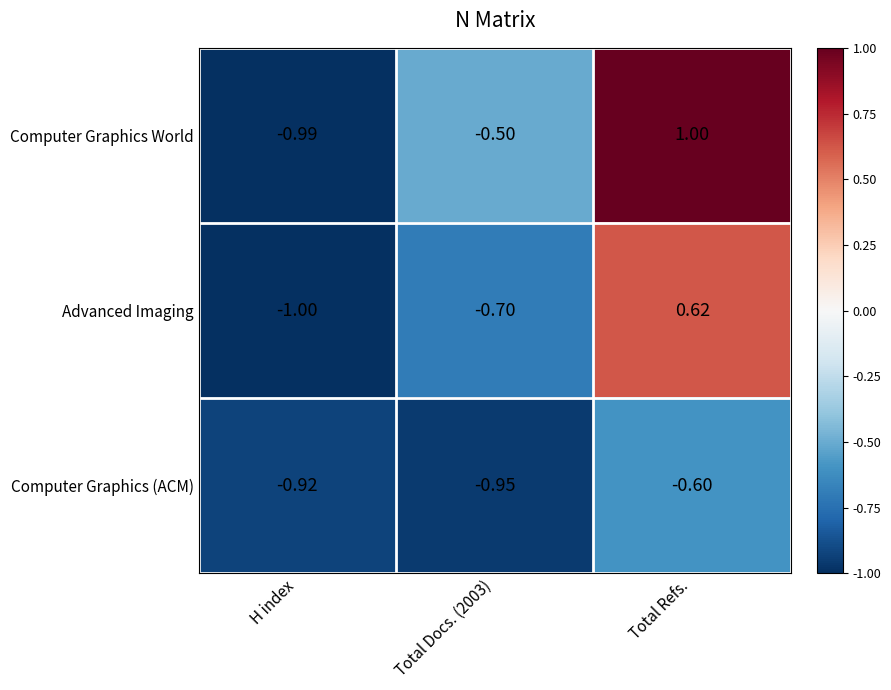

List the series in order of their overall mean, highest first.

Computer Graphics World, Advanced Imaging, Computer Graphics (ACM)